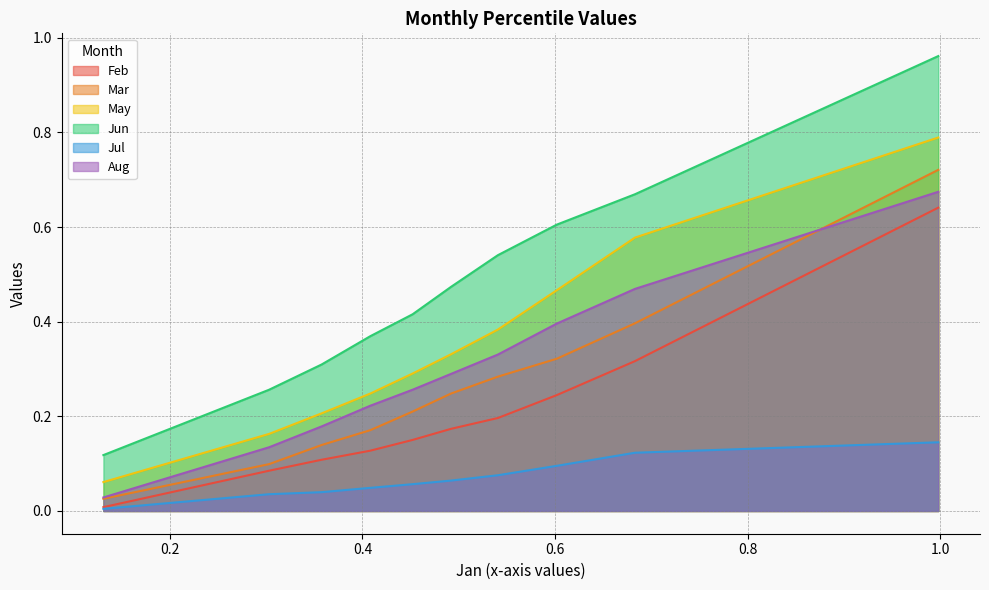

Reading right to left, list all the values displayed in this chart.

Feb: pct95=0.6	pct85=0.3	pct75=0.2	pct65=0.2	pct55=0.2	pct45=0.2	pct35=0.1	pct25=0.1	pct15=0.1	pct05=0.0
Mar: pct95=0.7	pct85=0.4	pct75=0.3	pct65=0.3	pct55=0.2	pct45=0.2	pct35=0.2	pct25=0.1	pct15=0.1	pct05=0.0
May: pct95=0.8	pct85=0.6	pct75=0.5	pct65=0.4	pct55=0.3	pct45=0.3	pct35=0.2	pct25=0.2	pct15=0.2	pct05=0.1
Jun: pct95=1.0	pct85=0.7	pct75=0.6	pct65=0.5	pct55=0.5	pct45=0.4	pct35=0.4	pct25=0.3	pct15=0.3	pct05=0.1
Jul: pct95=0.1	pct85=0.1	pct75=0.1	pct65=0.1	pct55=0.1	pct45=0.1	pct35=0.0	pct25=0.0	pct15=0.0	pct05=0.0
Aug: pct95=0.7	pct85=0.5	pct75=0.4	pct65=0.3	pct55=0.3	pct45=0.3	pct35=0.2	pct25=0.2	pct15=0.1	pct05=0.0